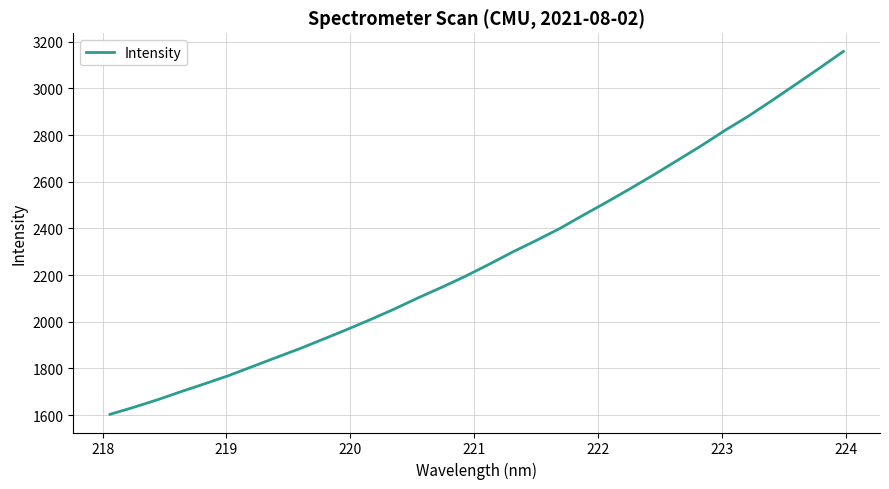

What is the minimum value shown in the chart?

1603.2